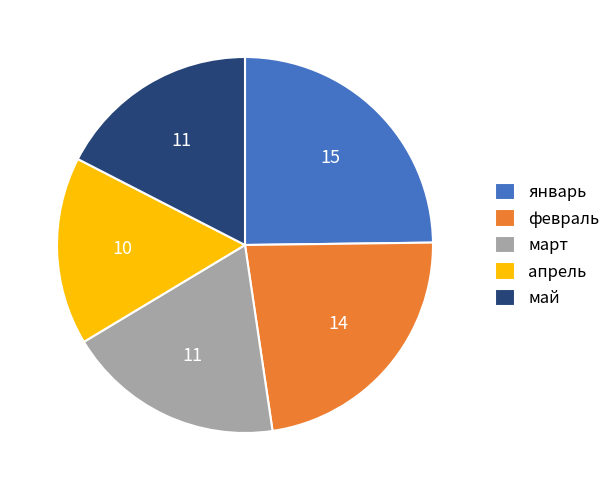

The январь slice represents 34% of the pie. True or false?

False